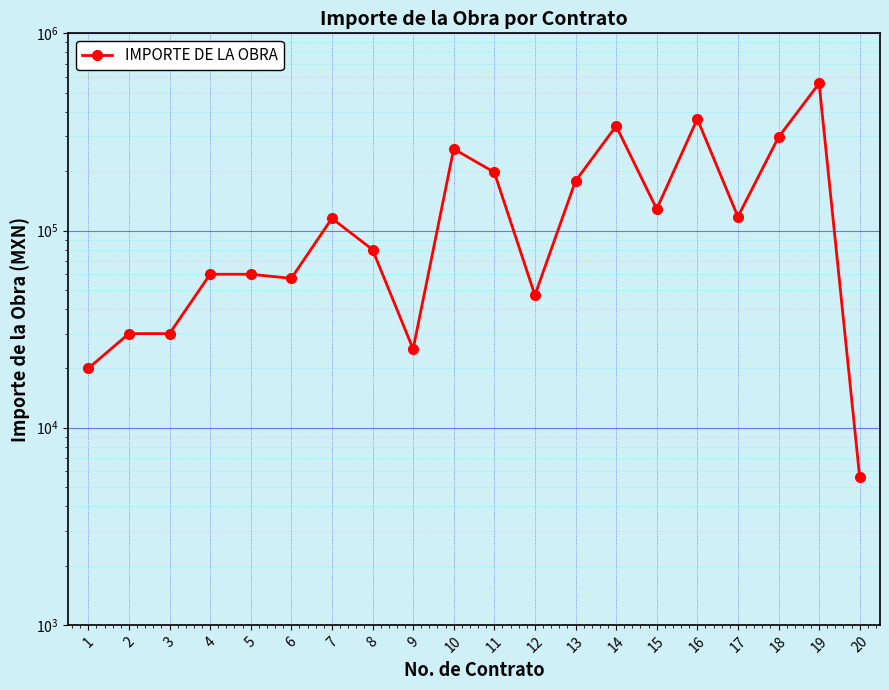

What is the value of the 8th point from the left?

80000.0